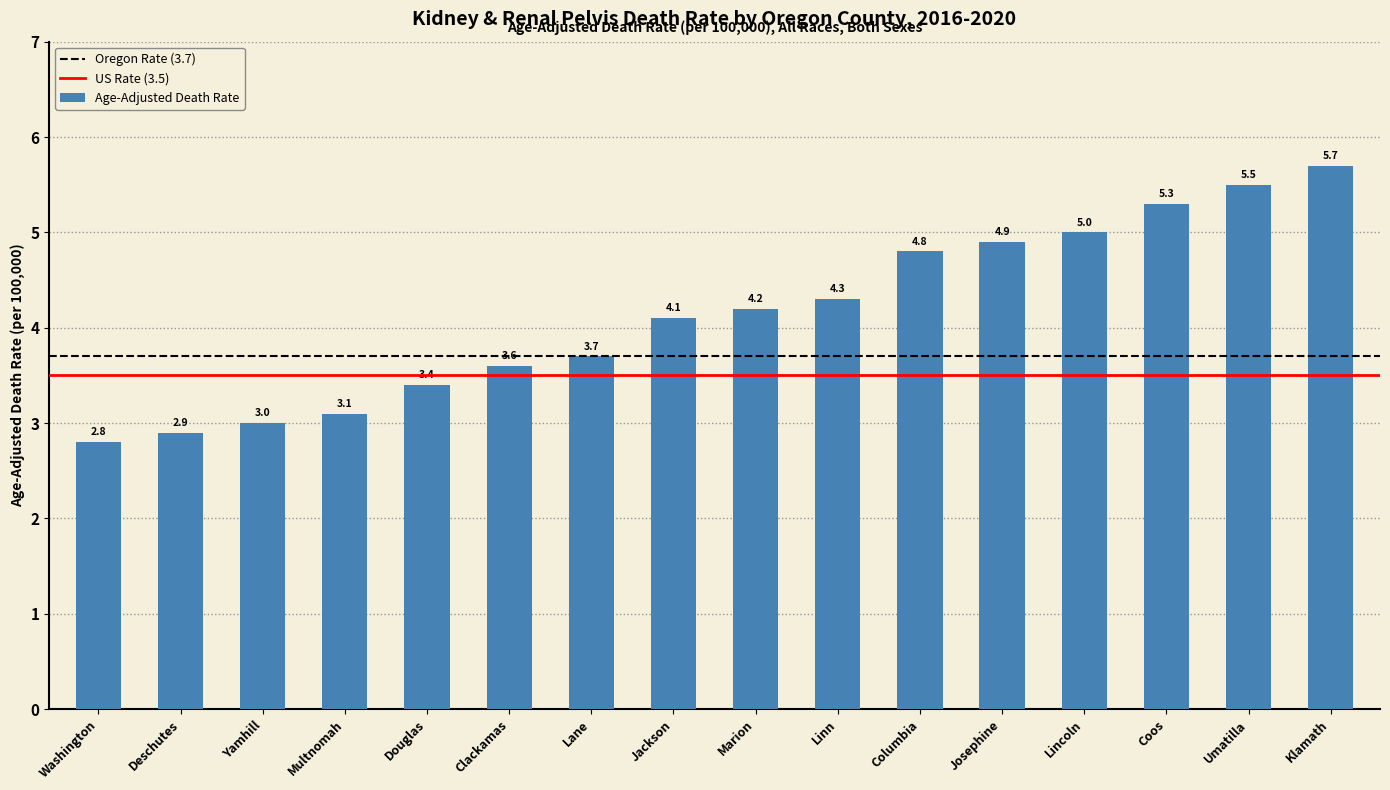

What is the ratio of the value at Jackson to the value at Yamhill?

1.4